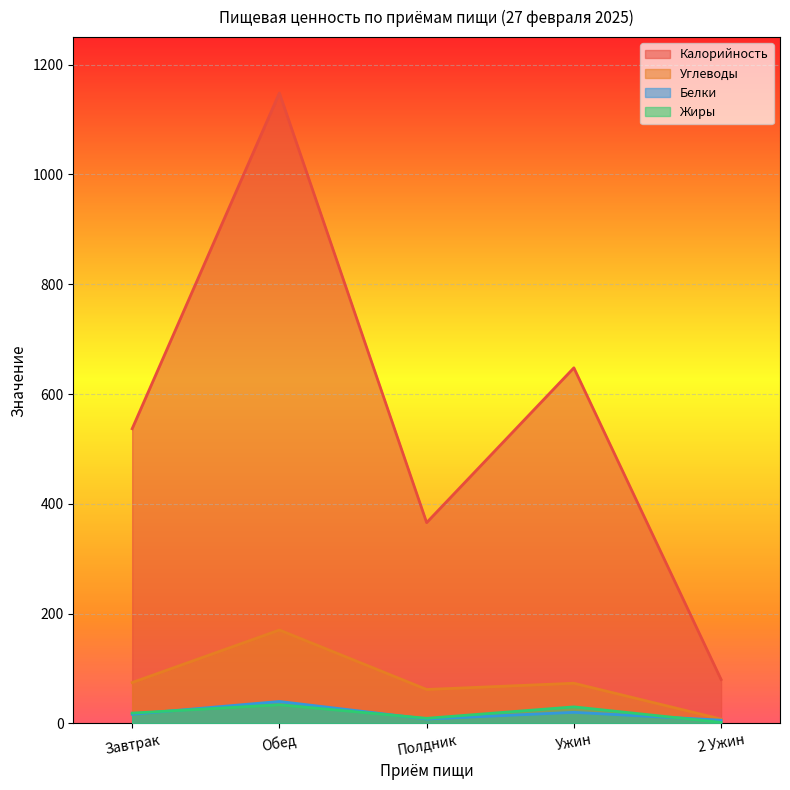

How many interior local peaks does the Калорийность series have?

2